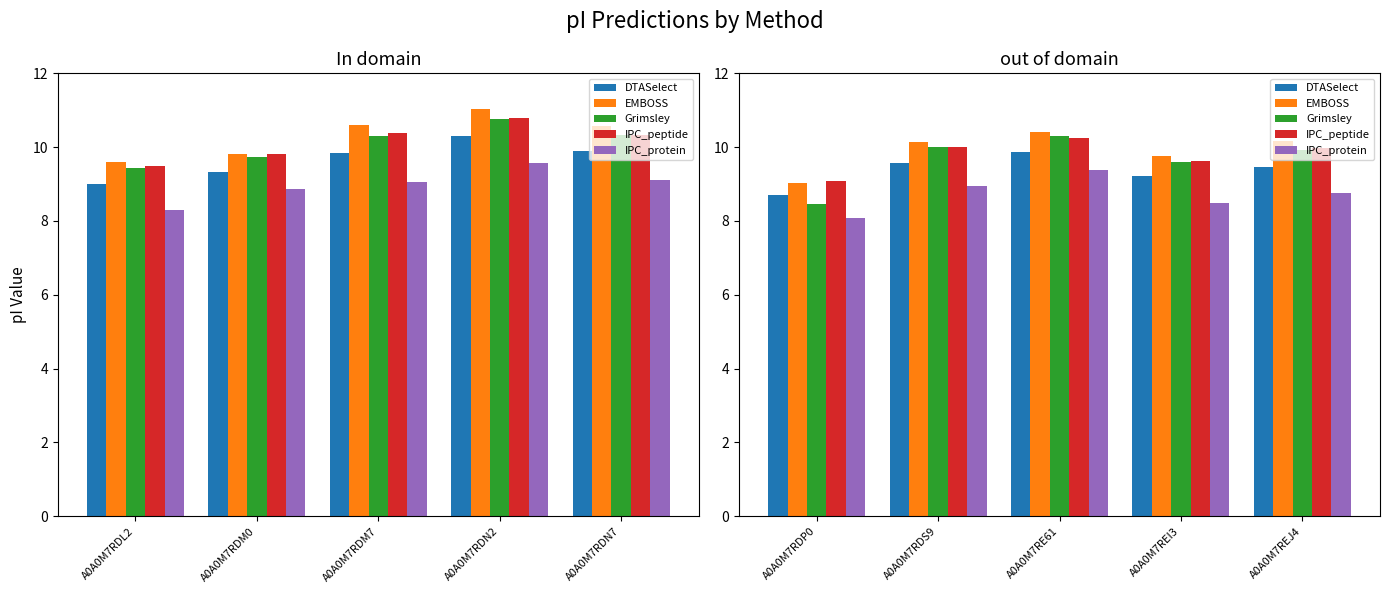

At A0A0M7REJ4, list the series in order from largest to smallest.

EMBOSS, IPC_peptide, Grimsley, DTASelect, IPC_protein